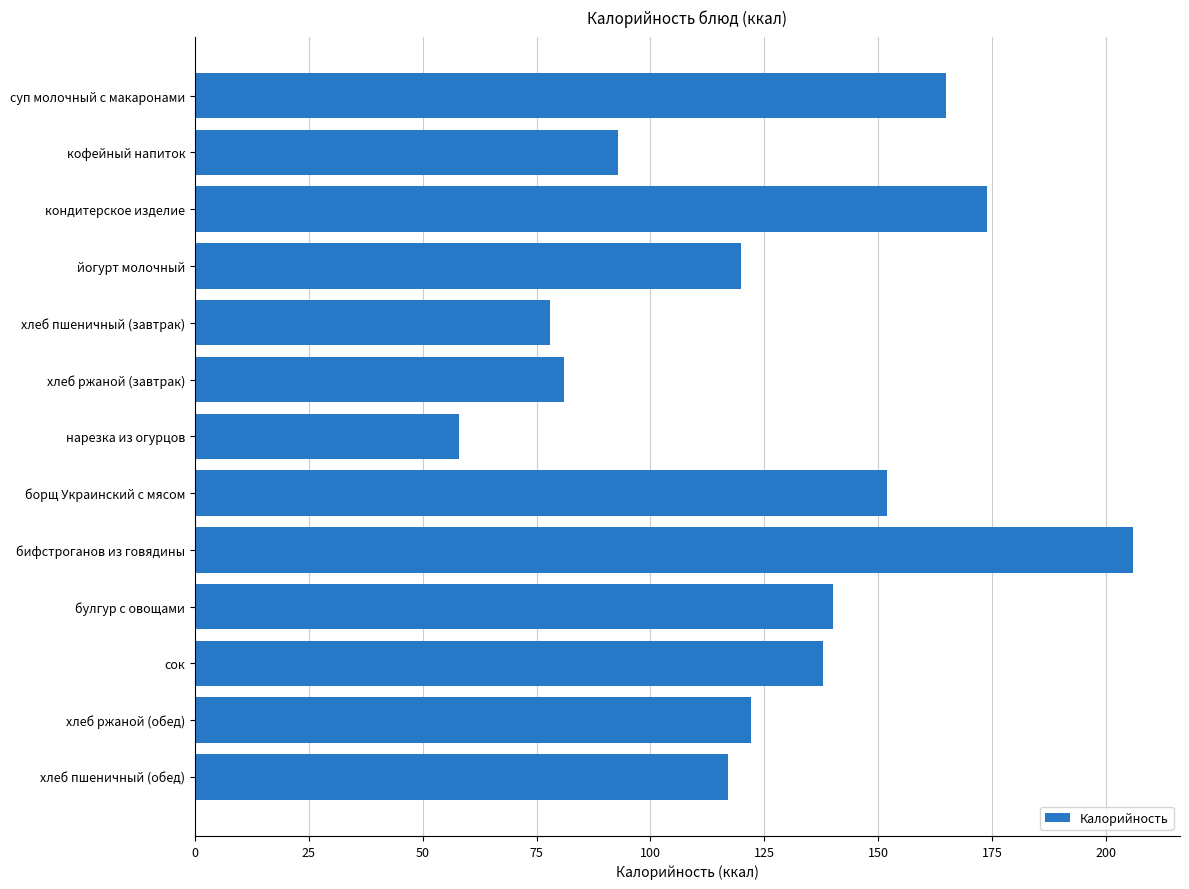

What position from the top is борщ Украинский с мясом?

8